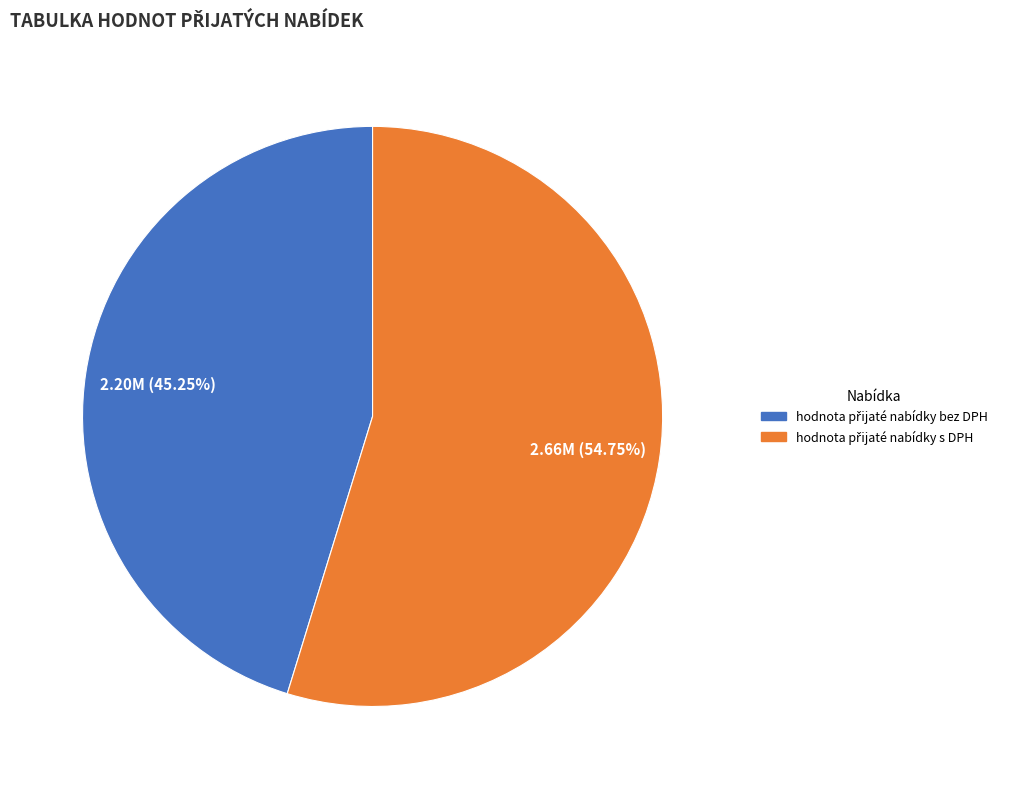

Is there any slice that represents more than half of the pie?

Yes